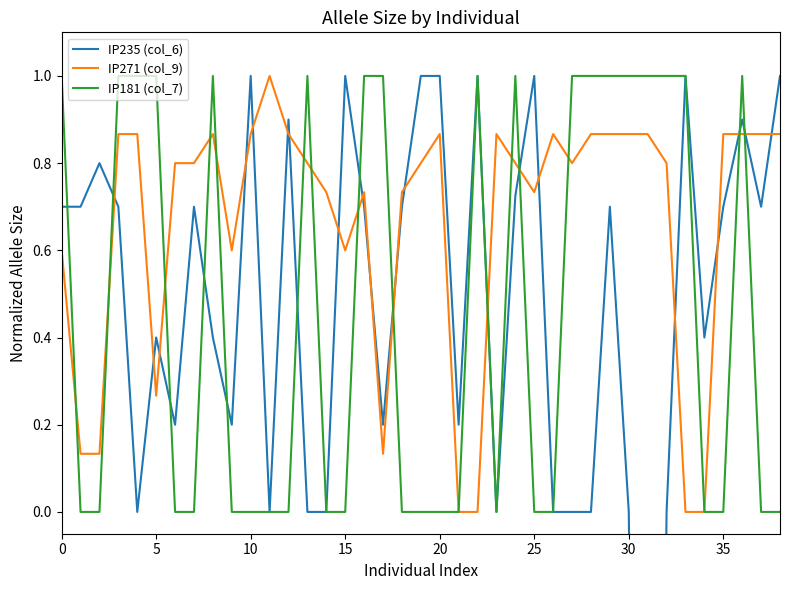

What is the value of the IP271 (col_9) point at the 30th from the left?

0.9